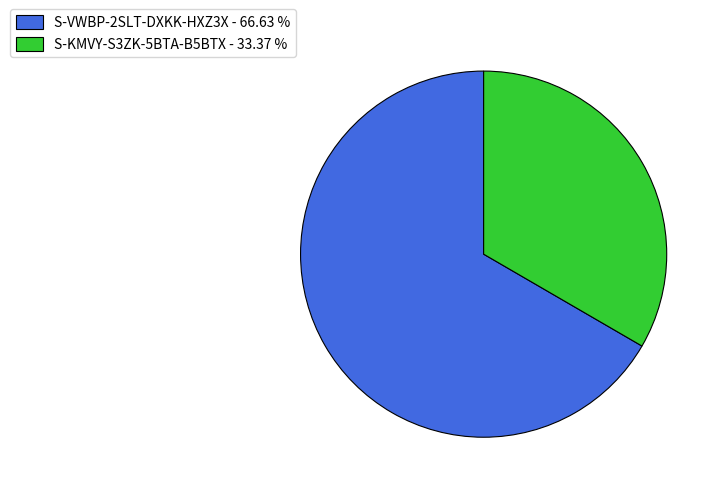

Count the number of slices in the pie.

2